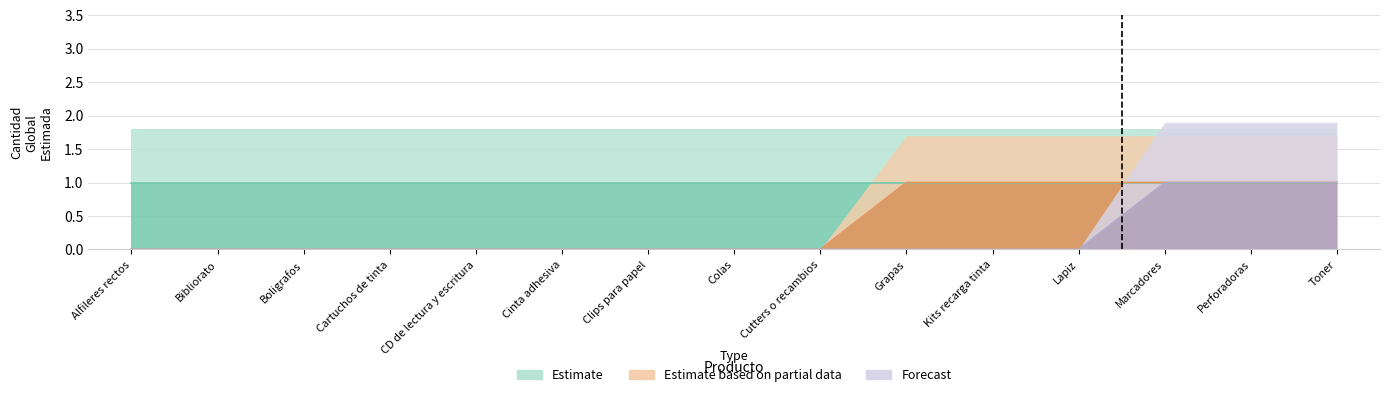

At which label does Forecast reach its minimum?

Alfileres rectos